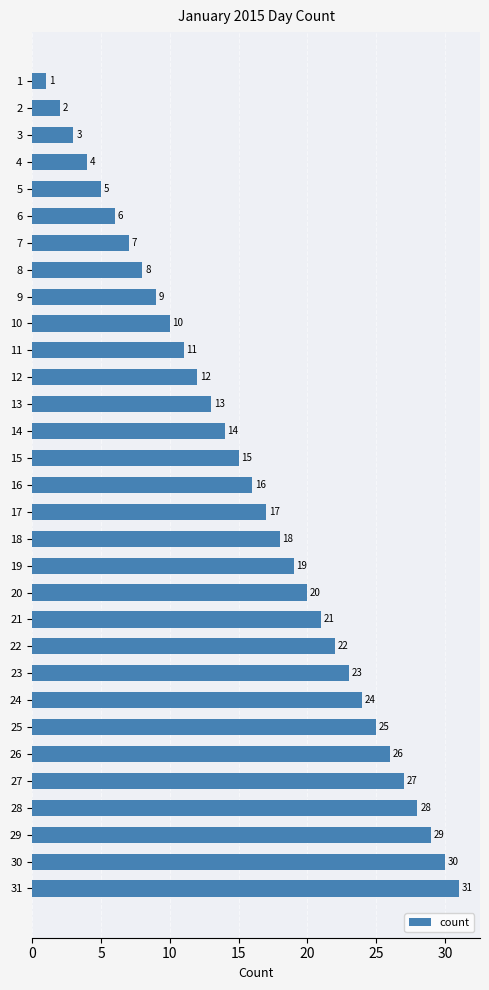

True or false: the data shows 21 at 15.

False